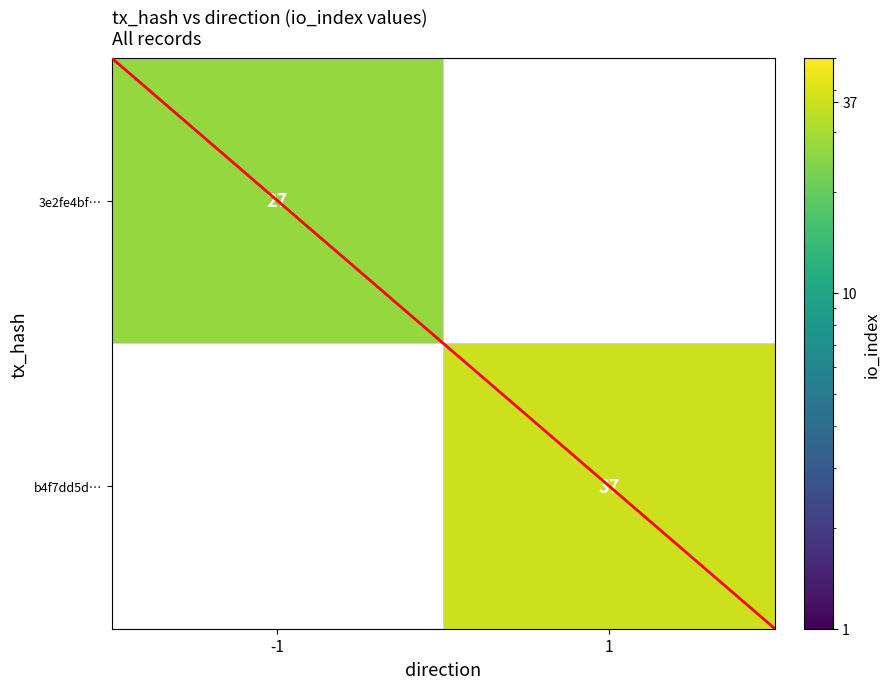

True or false: b4f7dd5d… has a value of 11 at 1.

False